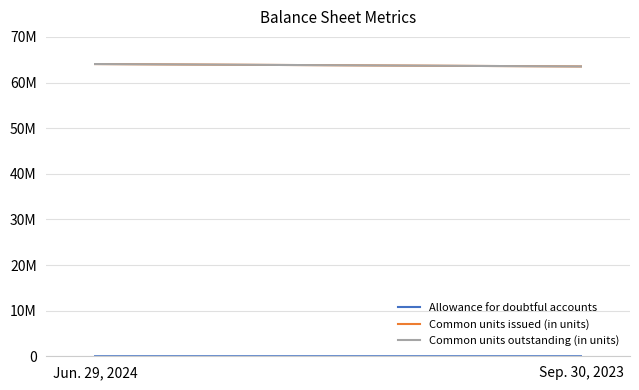

At how many categories does at least one series exceed 35917983?

2